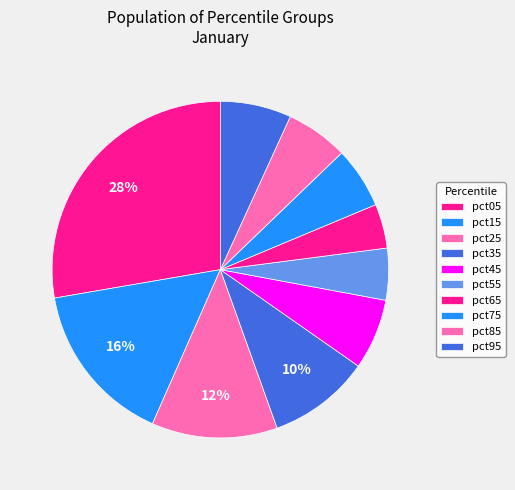

What is the largest slice in the pie chart?

pct05